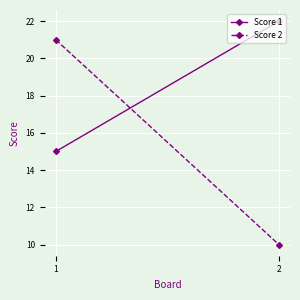

Between 1 and 2, which series saw the biggest shift?

Score 2